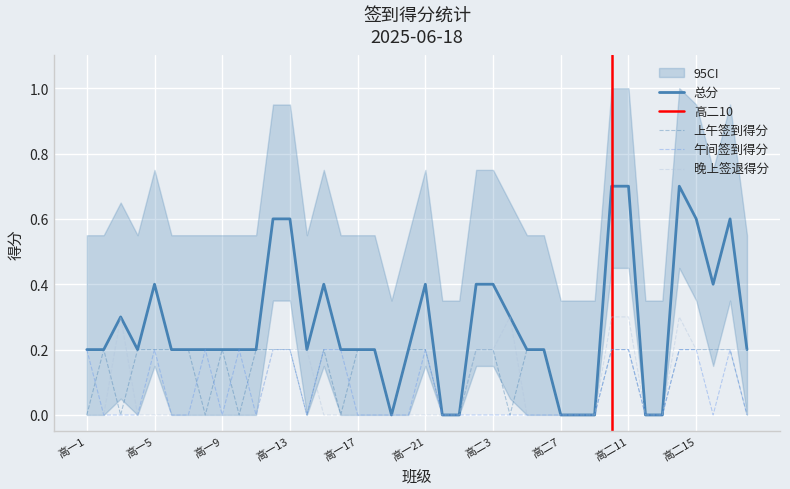

What position from the right is 高二3?

16